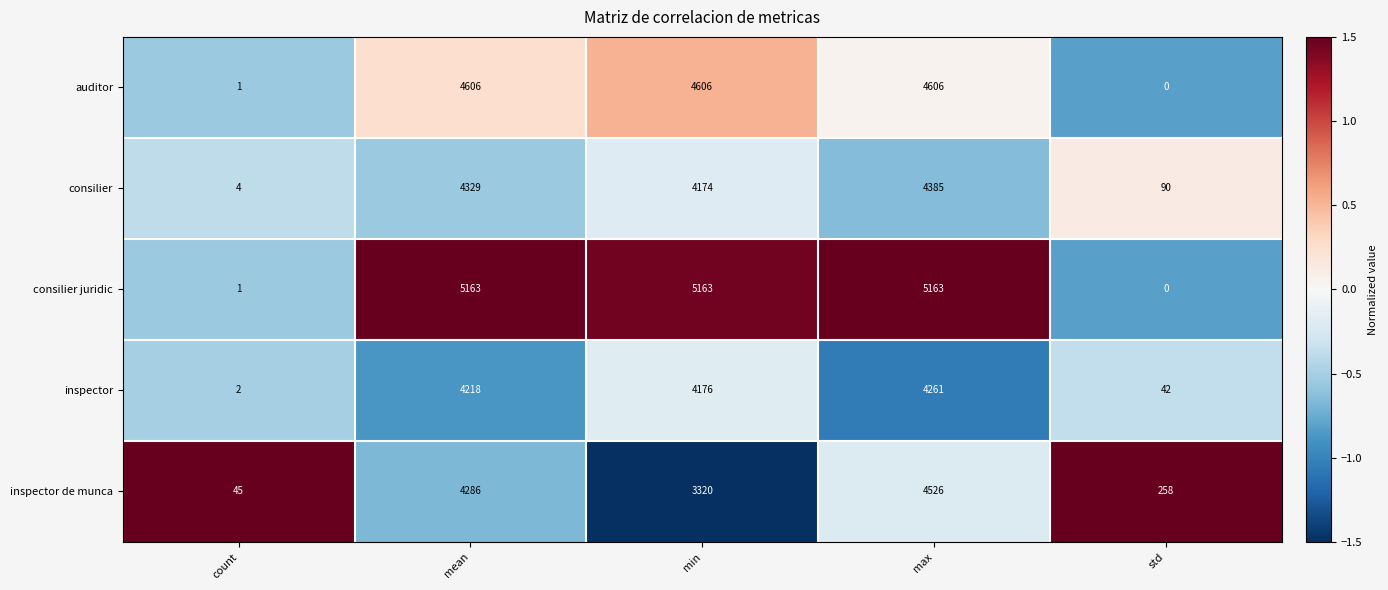

At which category does the chart reach its minimum across all series?

std